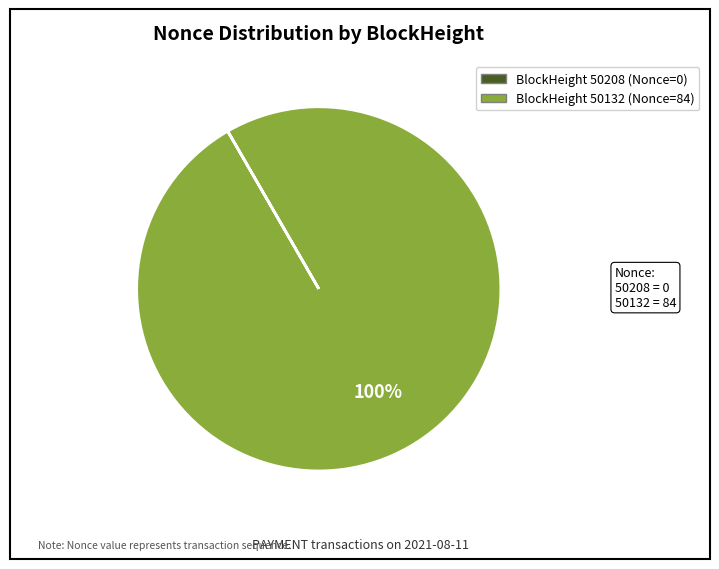

Which category accounts for the majority?

50132